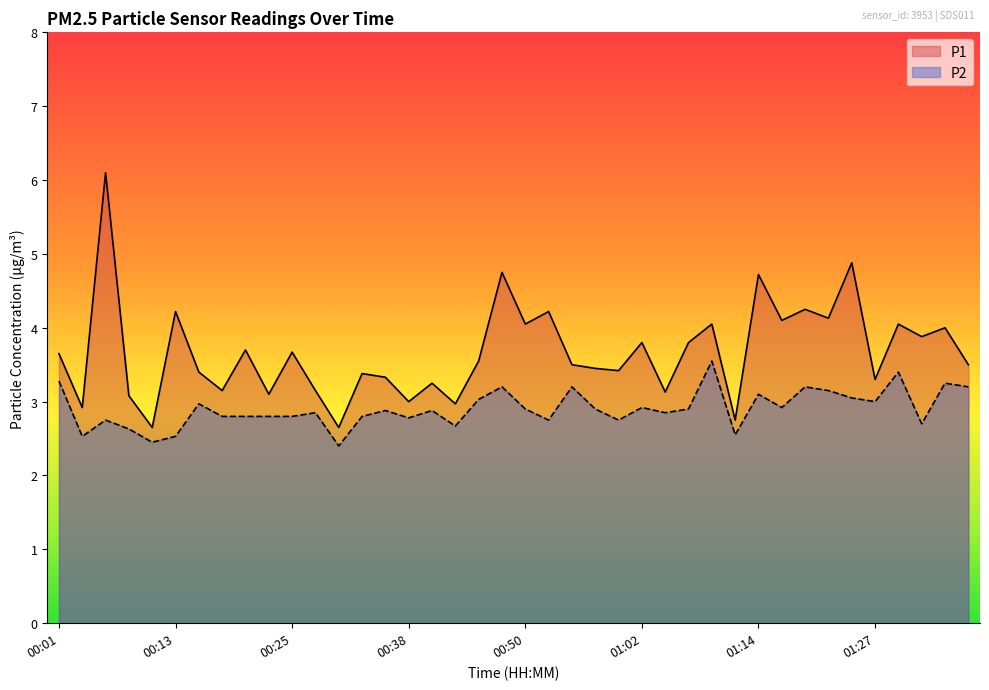

Which series changed the most between 01:05 and 01:29?

P1